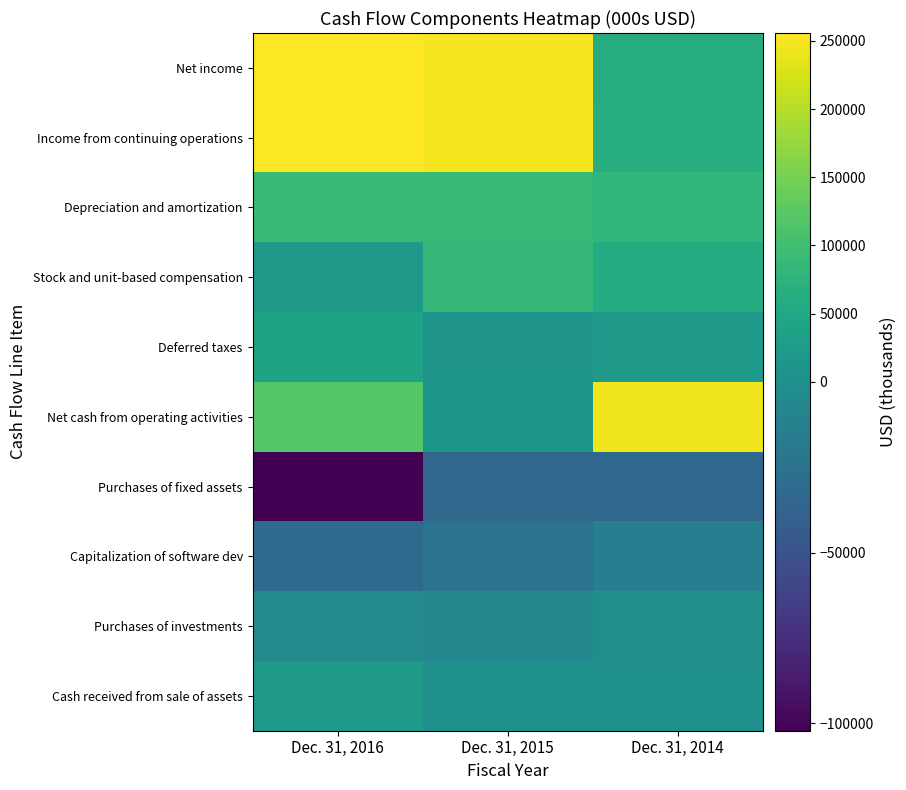

Which category has the highest value across all series?

Dec. 31, 2016